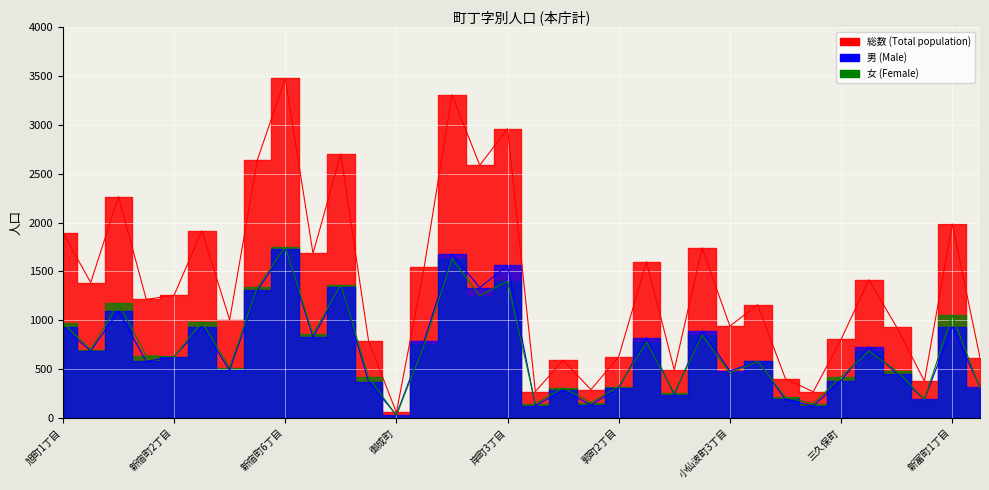

Is it true that 女 equals 320 at 郭町2丁目?

True